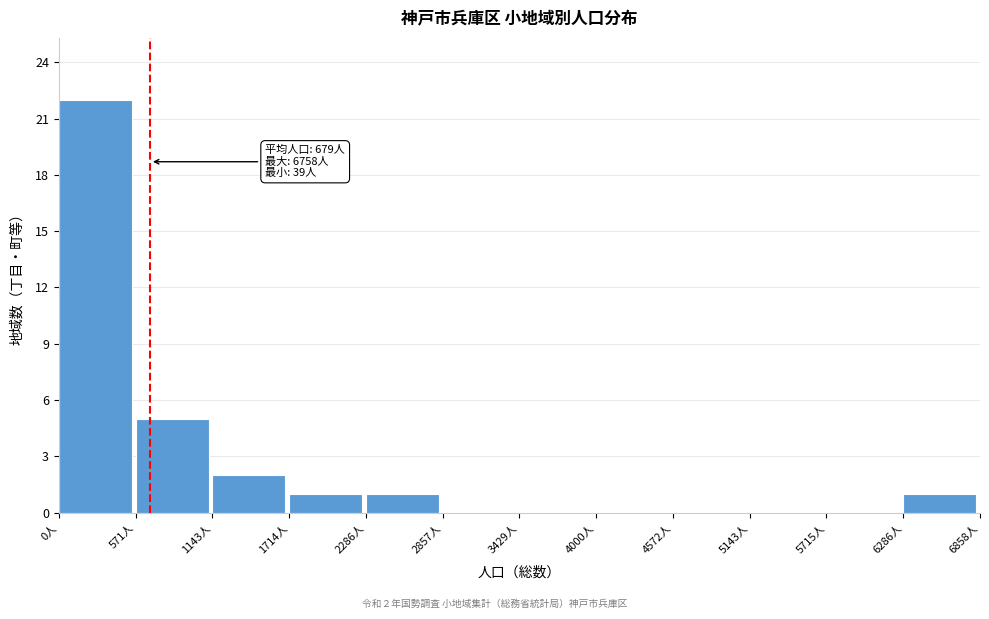

Over which range of the x-axis is the bar tallest?

0 to 600